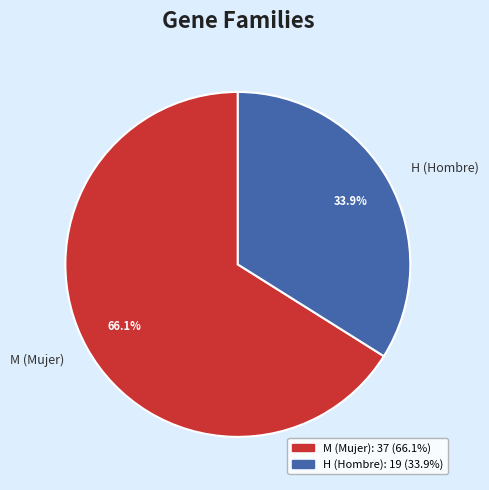

What is the ratio of the value at M to the value at H?

1.9